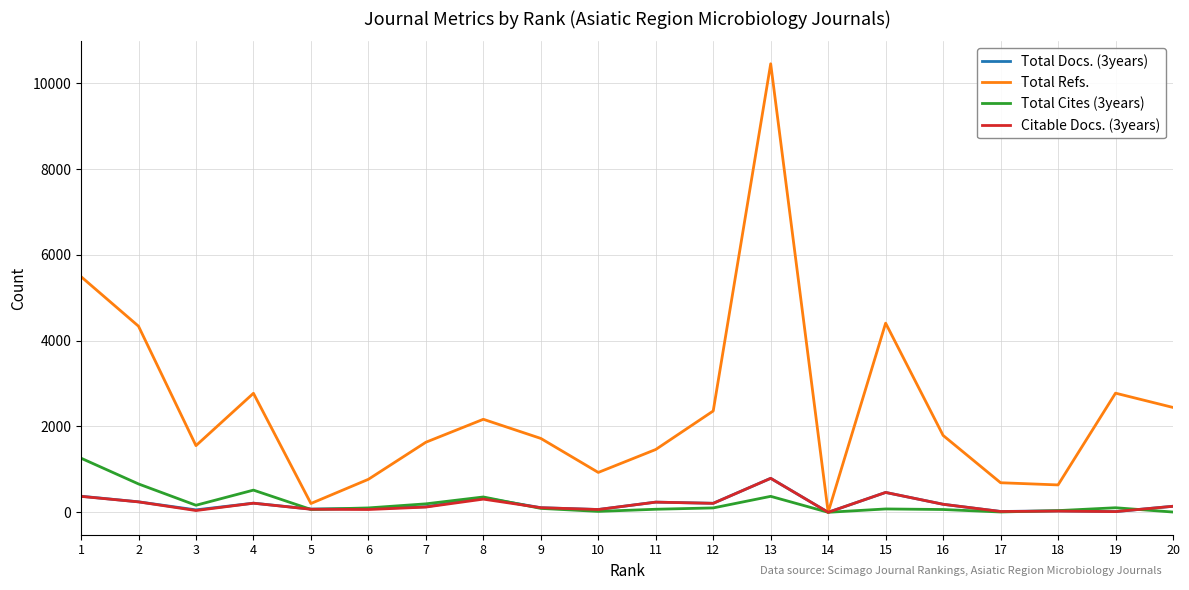

What is the difference between the Total Refs. values at 2 and 14?

4338